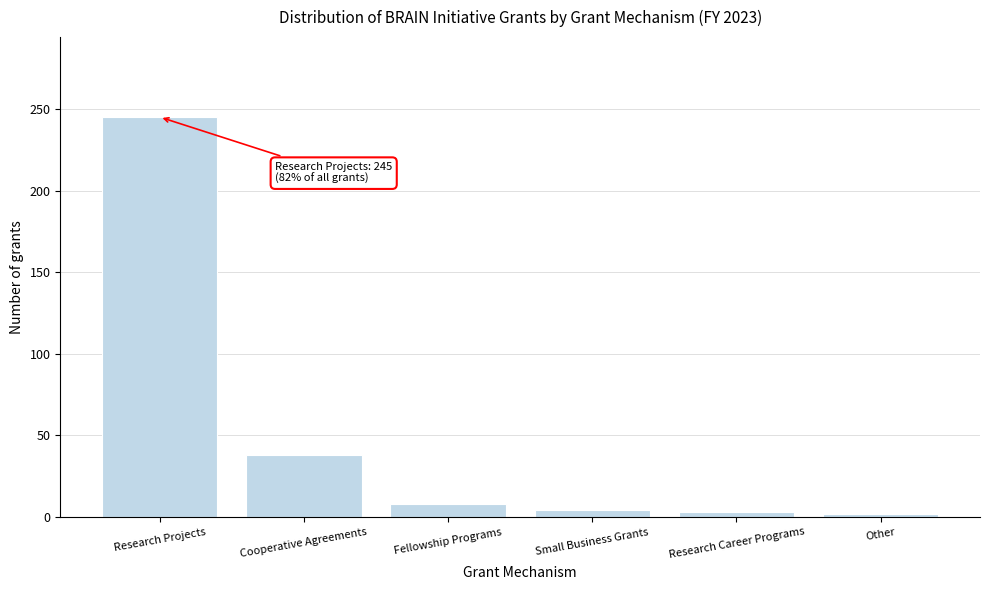

Is it true that the value at Cooperative Agreements is 13?

False